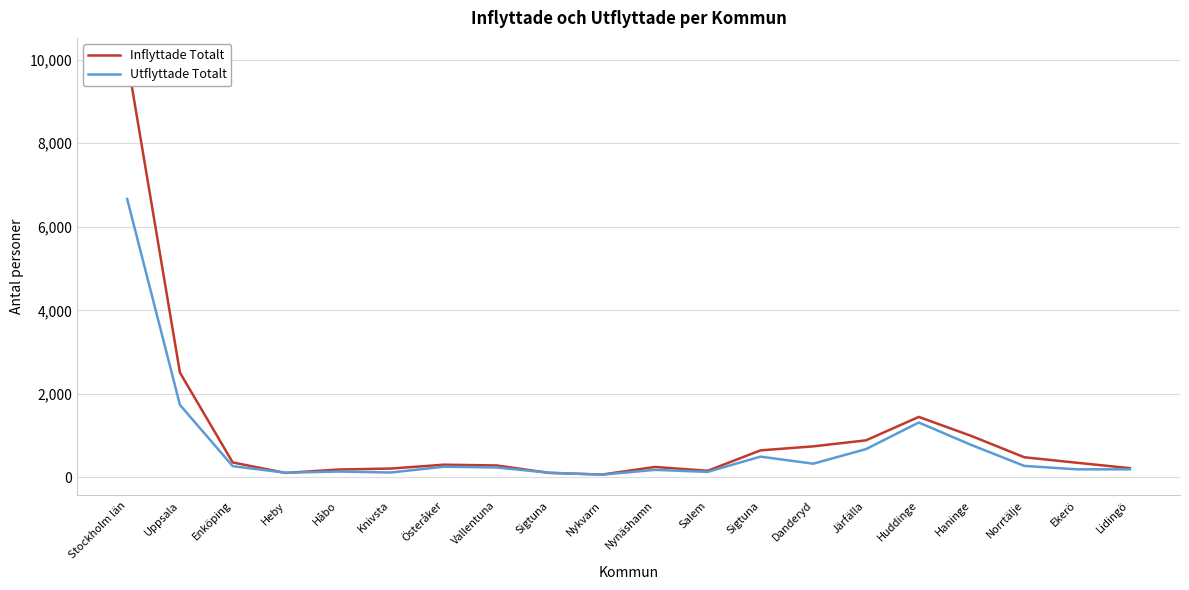

What is the sum of all Inflyttade Totalt values?

20356